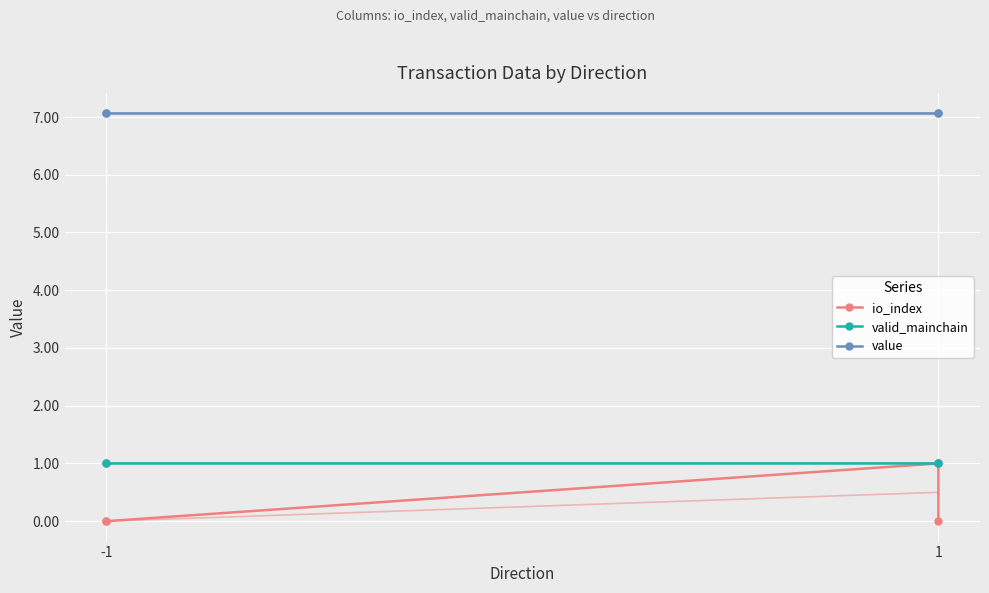

What is the spread (max minus min) of values at -1?

7.1